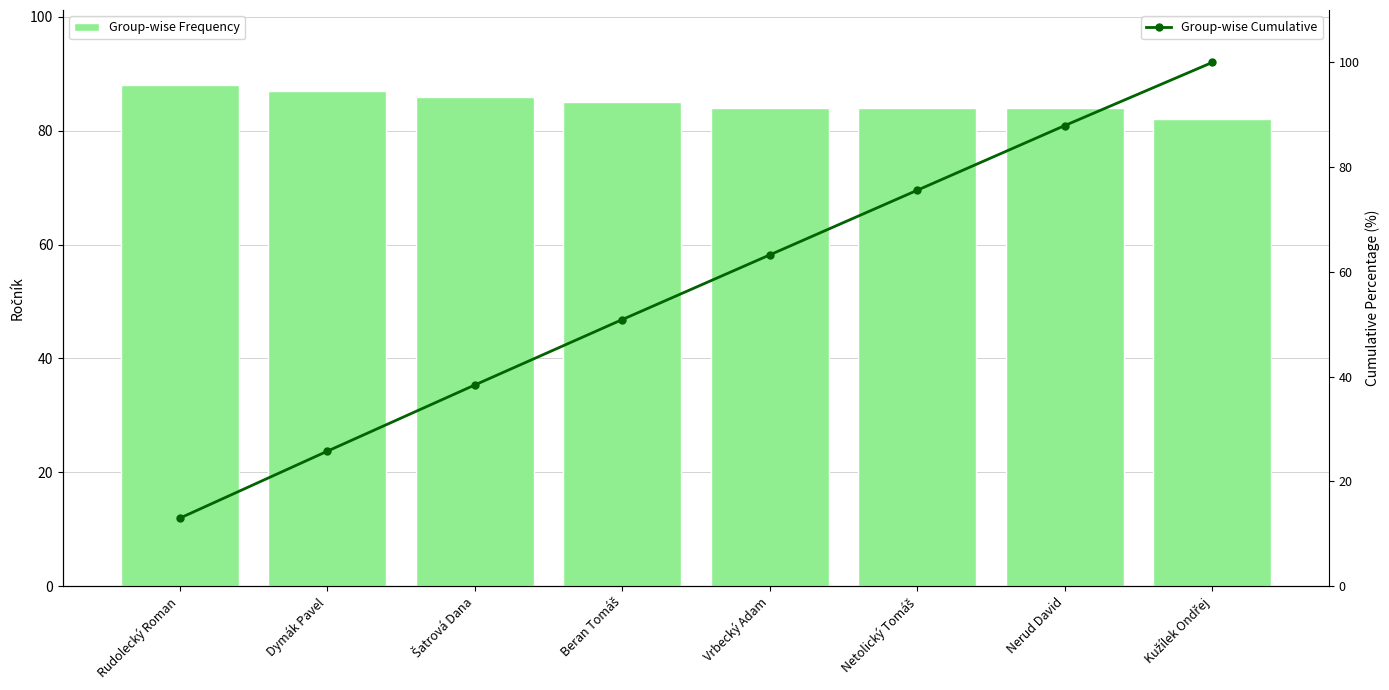

What is the label of the 7th bar from the left?

Nerud David